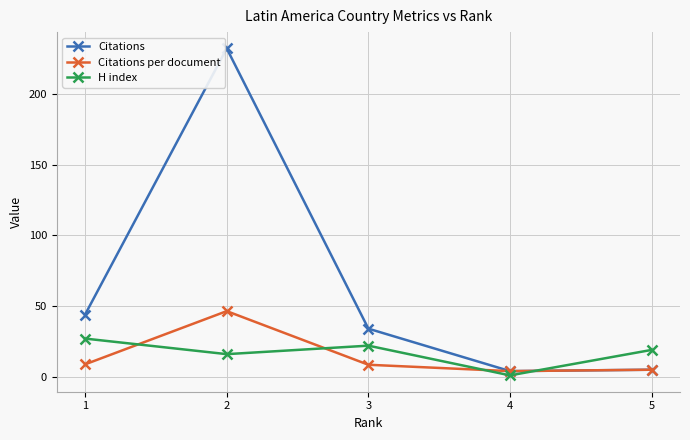

At which label does H index reach its minimum?

4